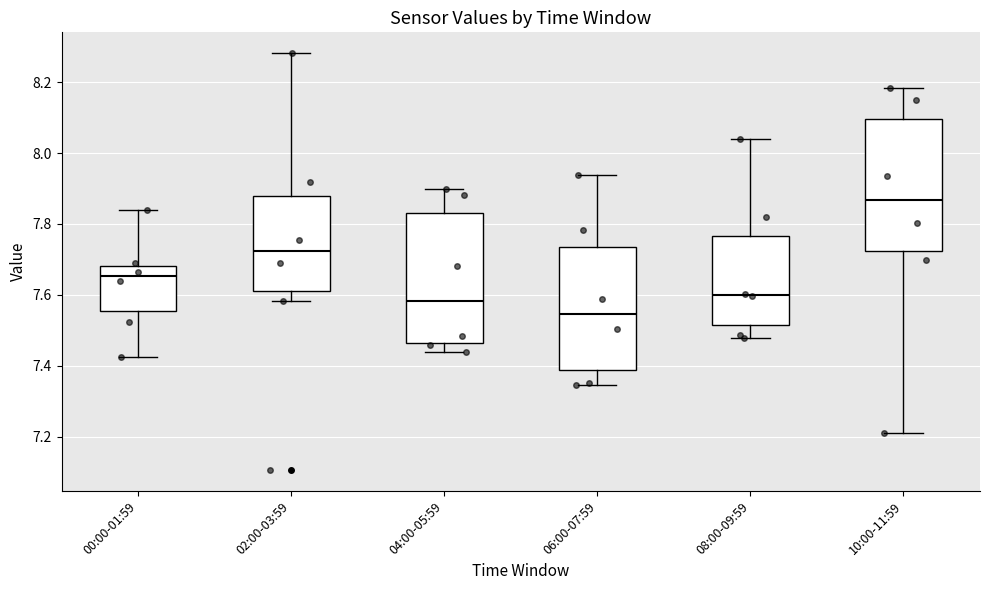

Reading left to right, read every box against the y-axis: the position of its median line, the range the box covers, and the ends of its whiskers. The values are not printed on the chart, so give them approximately, as read against the axis.

00:00-01:59: median 7.66, box 7.56 to 7.68, whiskers 7.42 to 7.84
02:00-03:59: median 7.72, box 7.60 to 7.88, whiskers 7.58 to 8.28
04:00-05:59: median 7.58, box 7.46 to 7.84, whiskers 7.44 to 7.90
06:00-07:59: median 7.54, box 7.38 to 7.74, whiskers 7.34 to 7.94
08:00-09:59: median 7.60, box 7.52 to 7.76, whiskers 7.48 to 8.04
10:00-11:59: median 7.86, box 7.72 to 8.10, whiskers 7.20 to 8.18